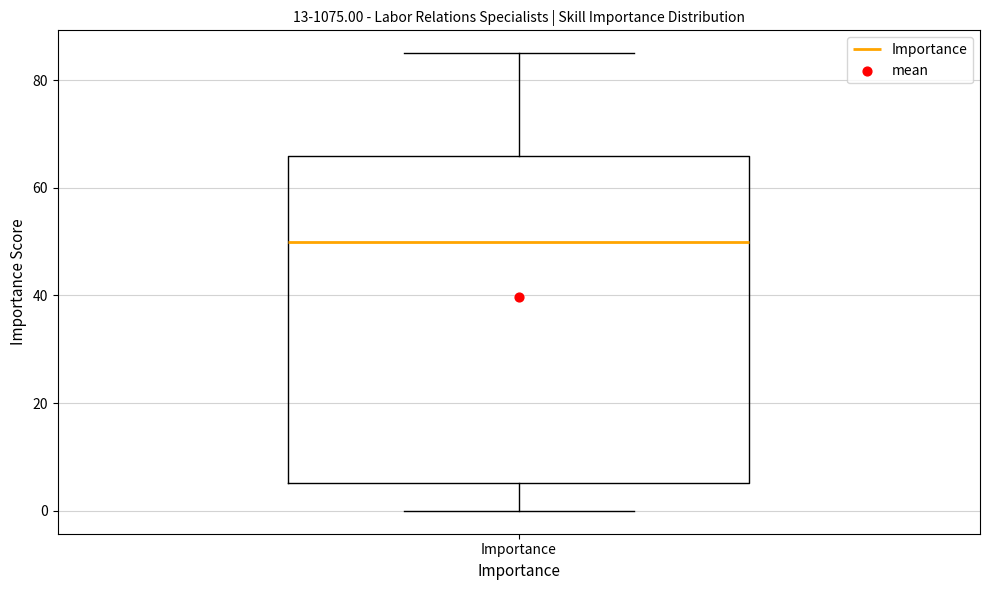

Where does the upper whisker of the box for Importance end on the y-axis? The values are not printed on the chart, so give them approximately, as read against the axis.

86